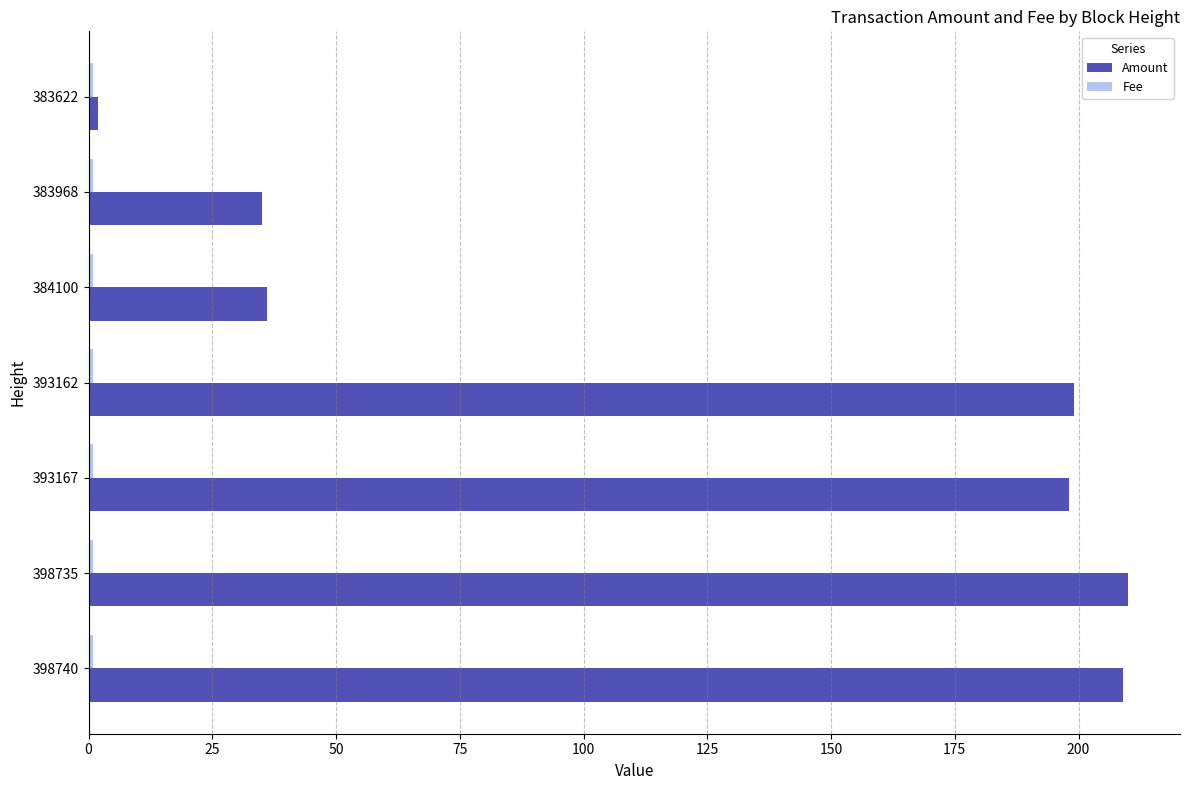

Which series has the largest total across all categories?

Amount